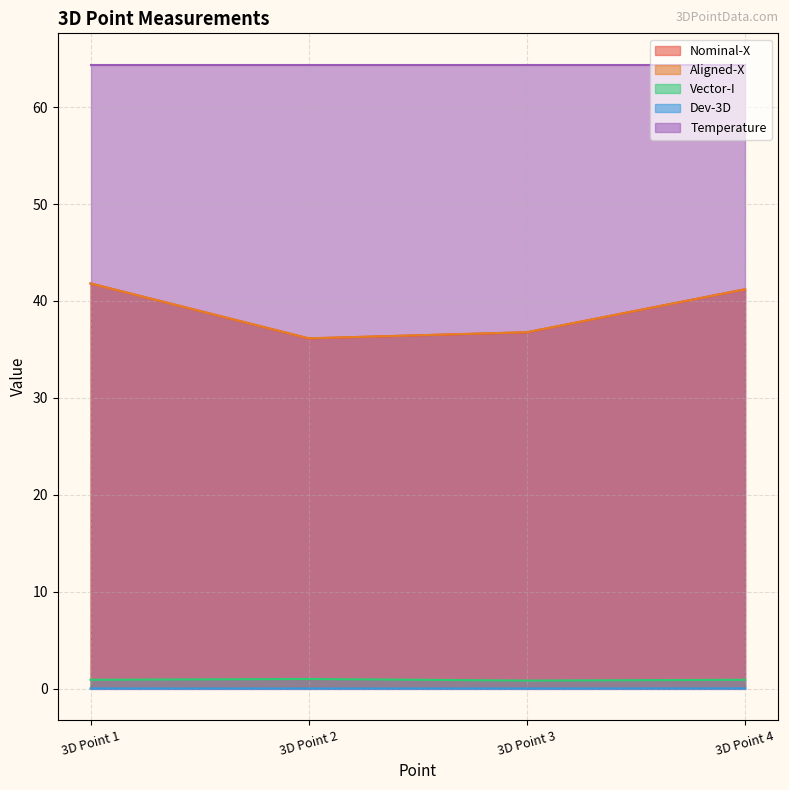

What is the difference between the maximum and minimum values in the Nominal-X series?

5.7